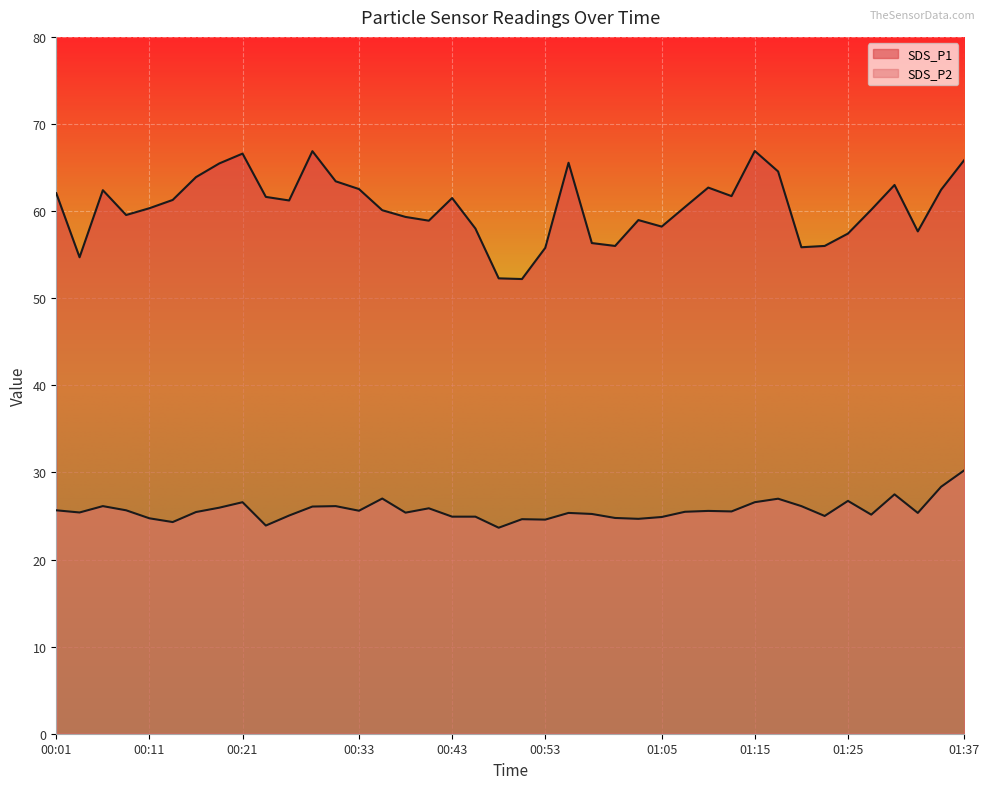

What is the label of the 34th point from the left?

01:23